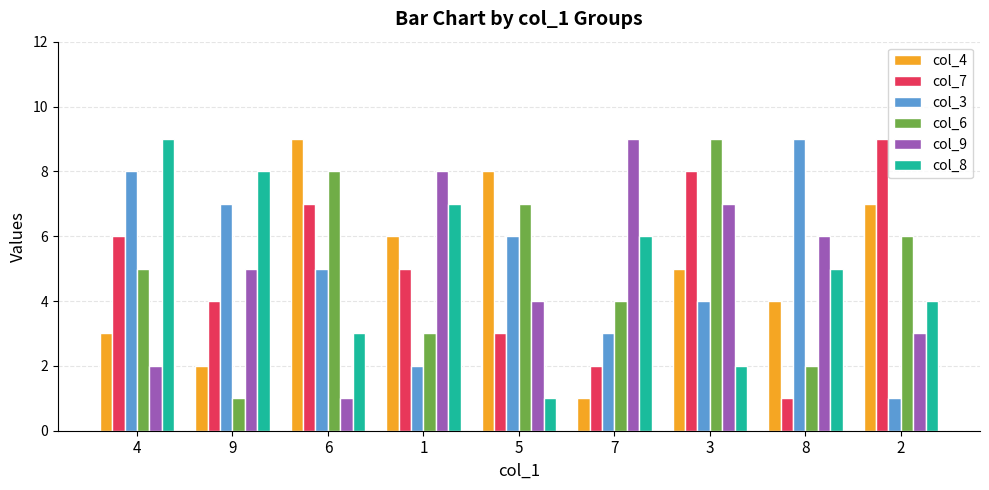

What is the label of the 5th bar from the right?

5